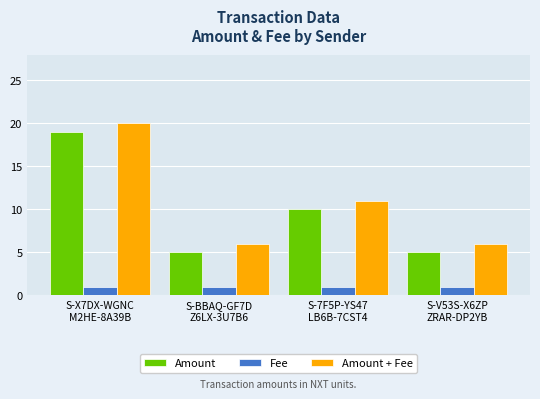

What is the maximum value for Amount + Fee?

20